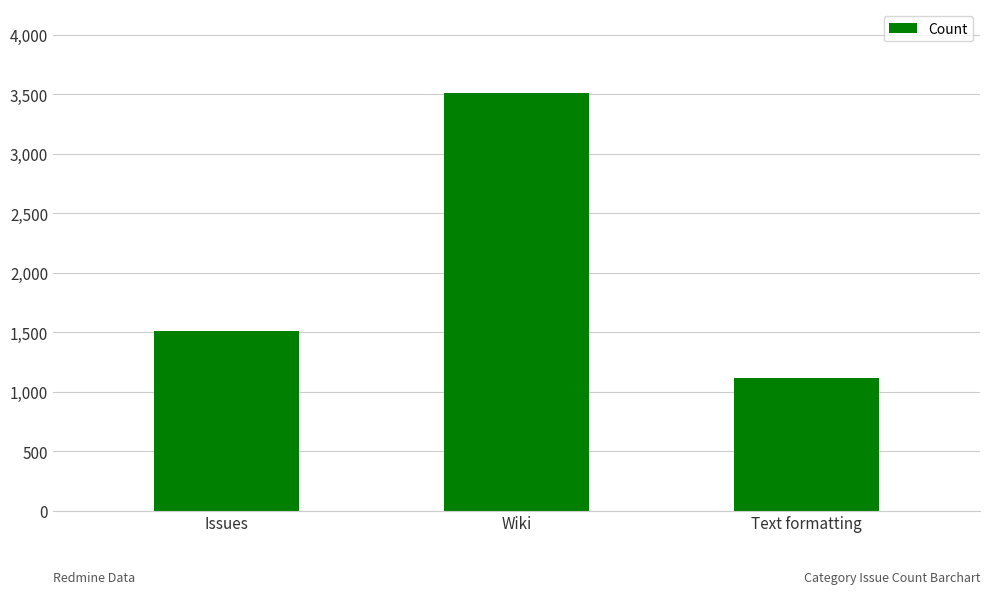

The value at Text formatting is 2014. True or false?

False